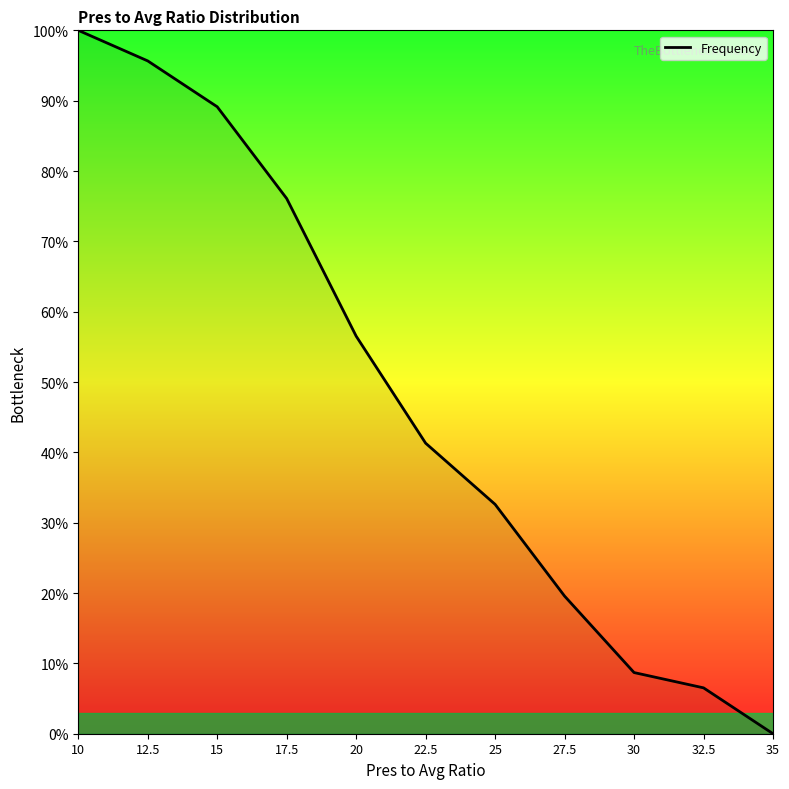

True or false: the data has more than 2 interior local peaks.

False